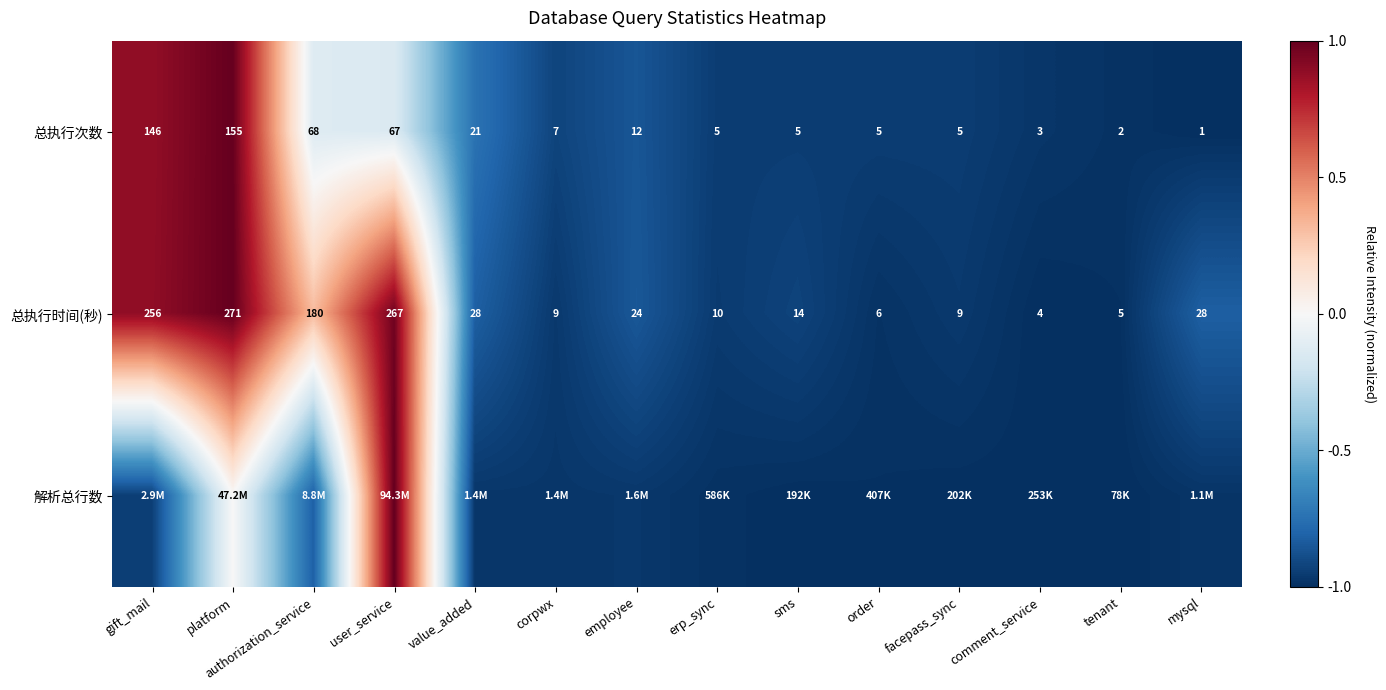

Where does the 总执行时间(秒) series first go above 24?

gift_mail